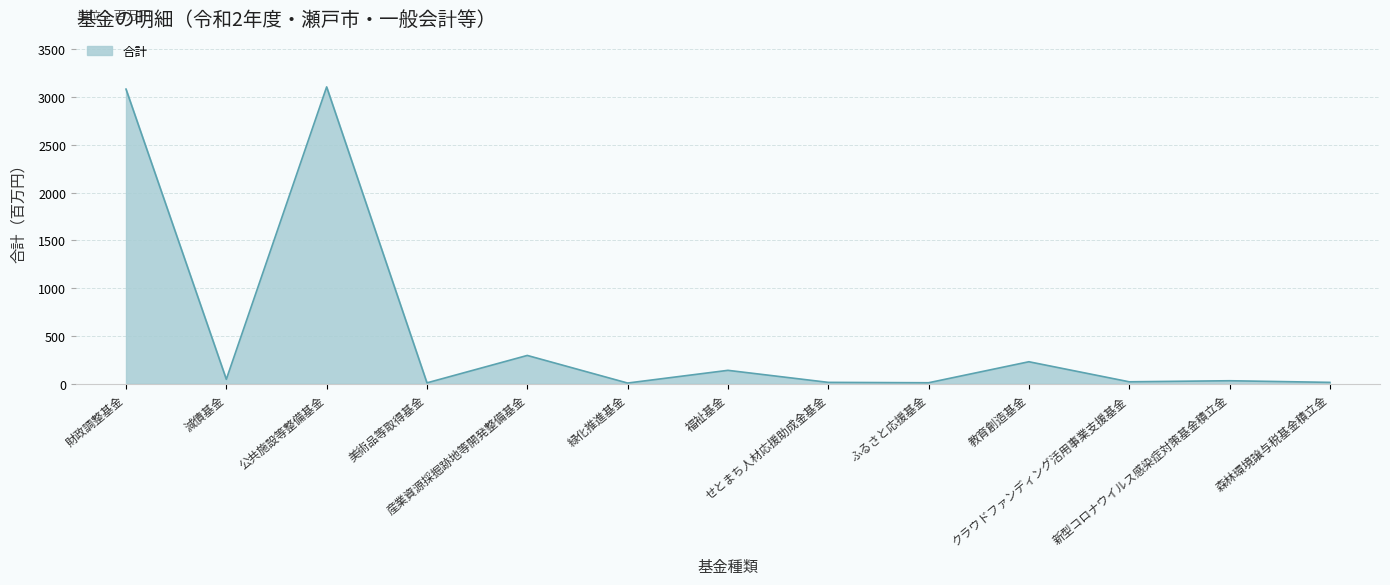

What is the greatest value displayed?

3108